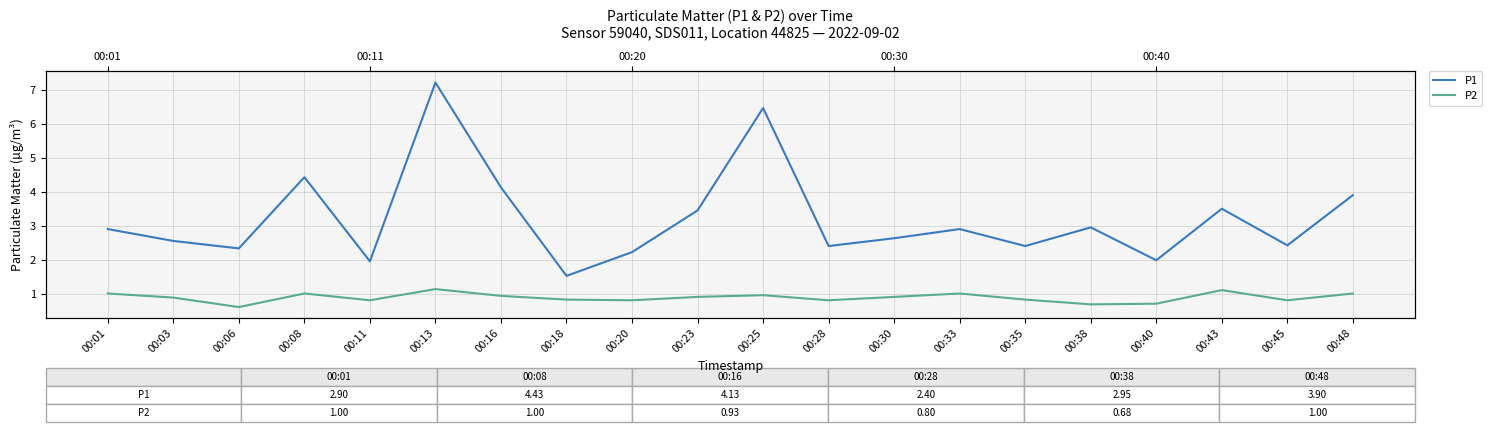

What is the average value of the P2 series?

0.9